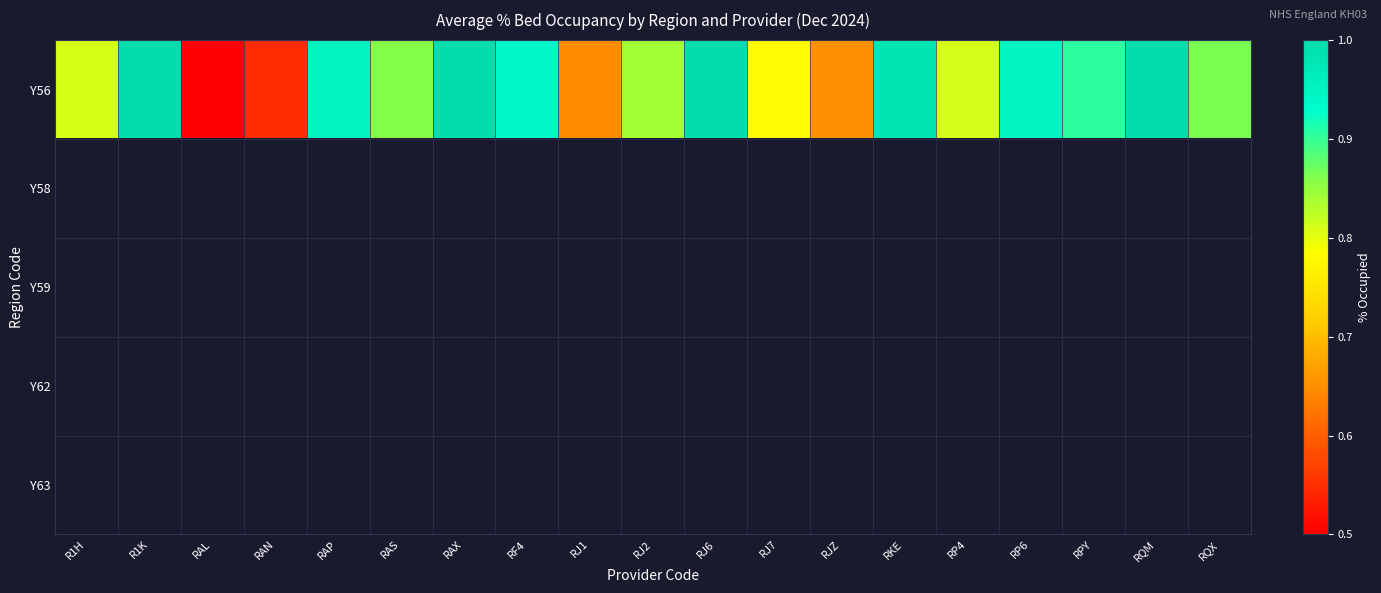

What is the maximum value for Y56?

1.0